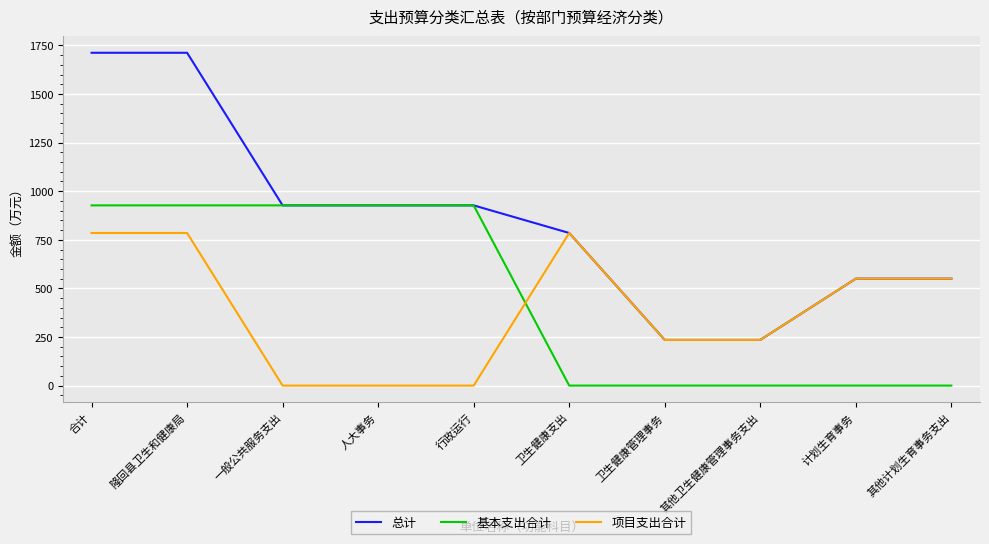

Rank the series at 合计 from highest to lowest value.

总计, 基本支出合计, 项目支出合计